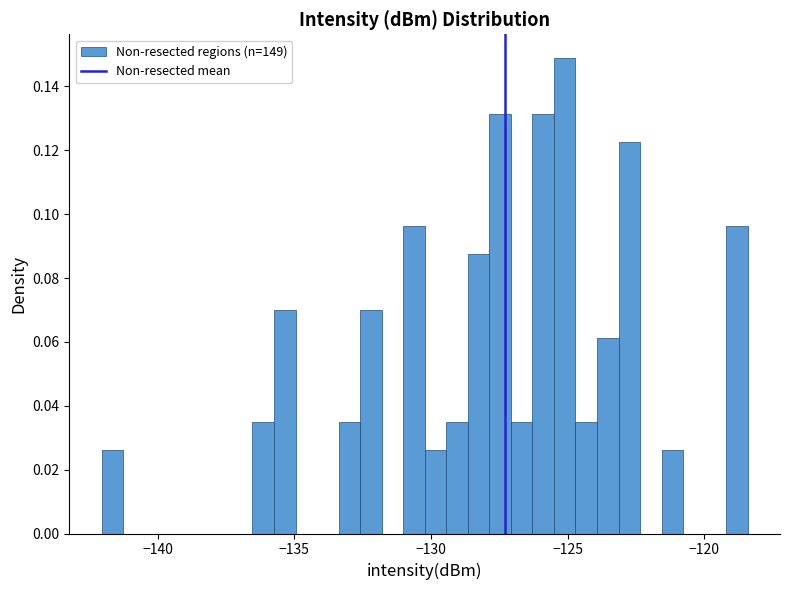

Around what value on the x-axis is the tallest bar? Give the approximate position of its centre, as read against the axis.

-125.0